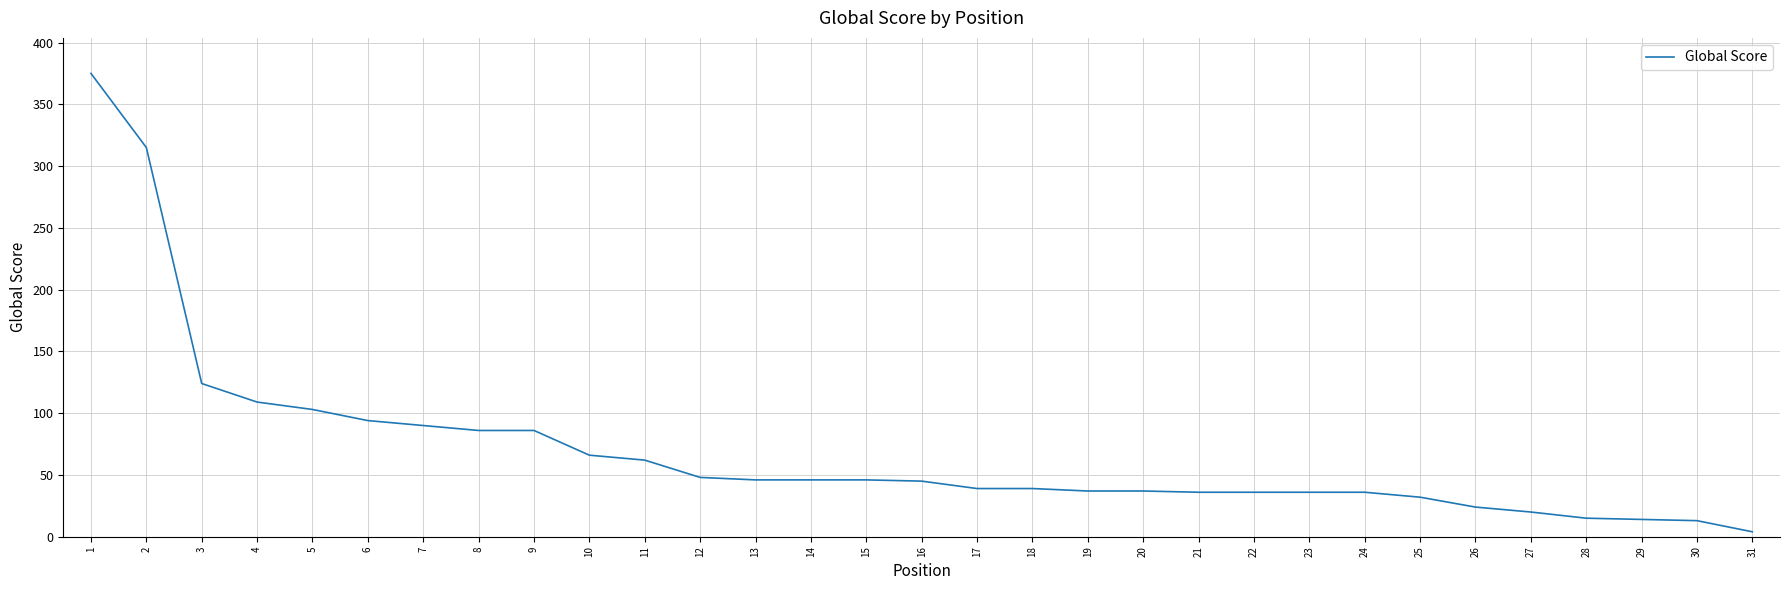

What is the maximum value shown in the chart?

375